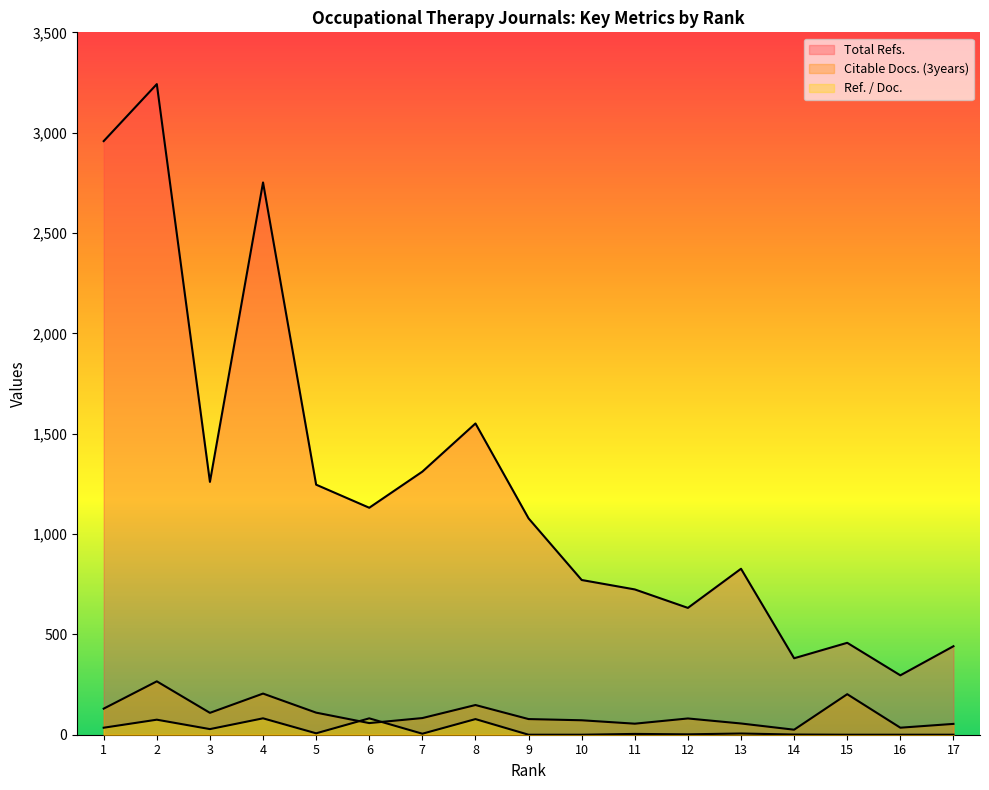

Rank the series by their maximum value, from highest to lowest.

Total Refs., Citable Docs. (3years), Ref. / Doc.